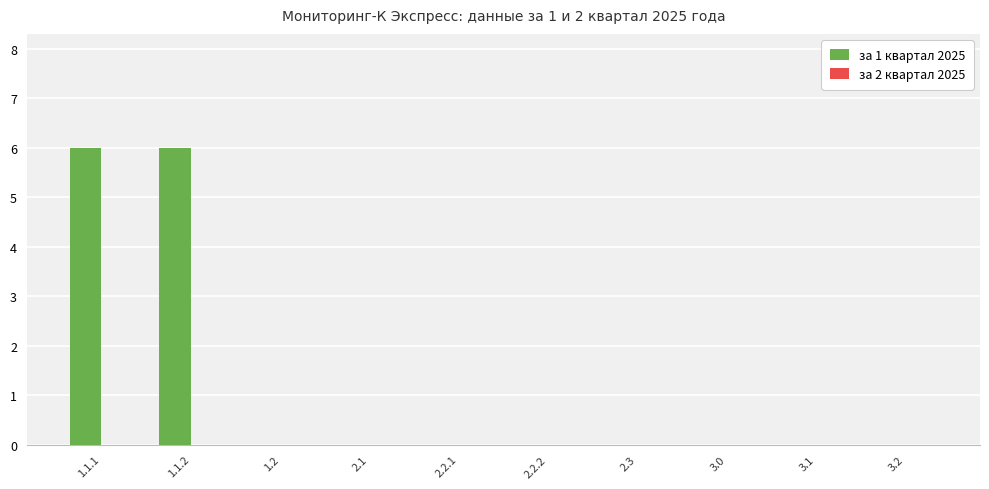

Between 3.0 and 1.1.1, which is larger?

1.1.1